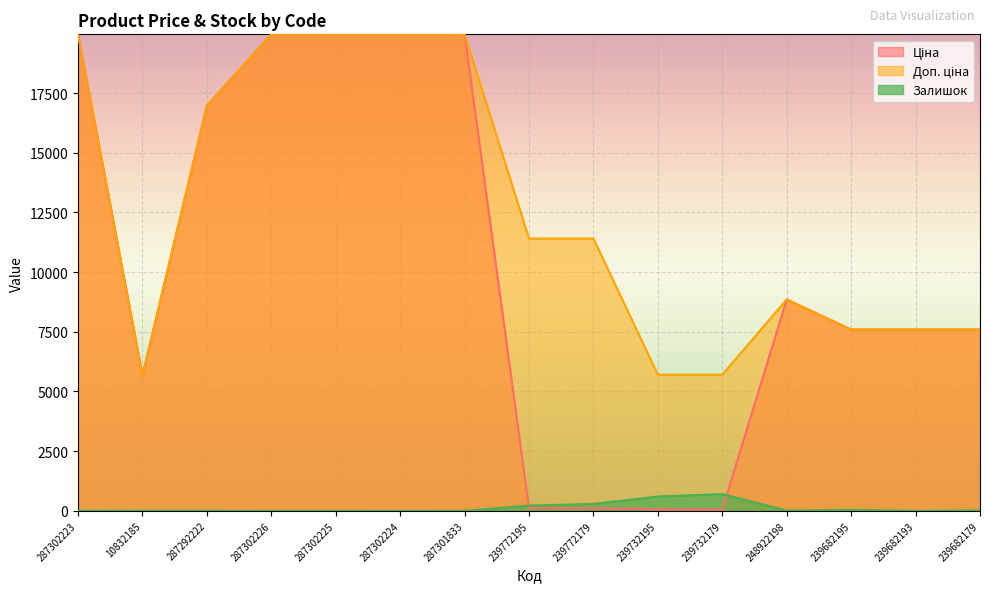

How many series are shown in this chart?

3